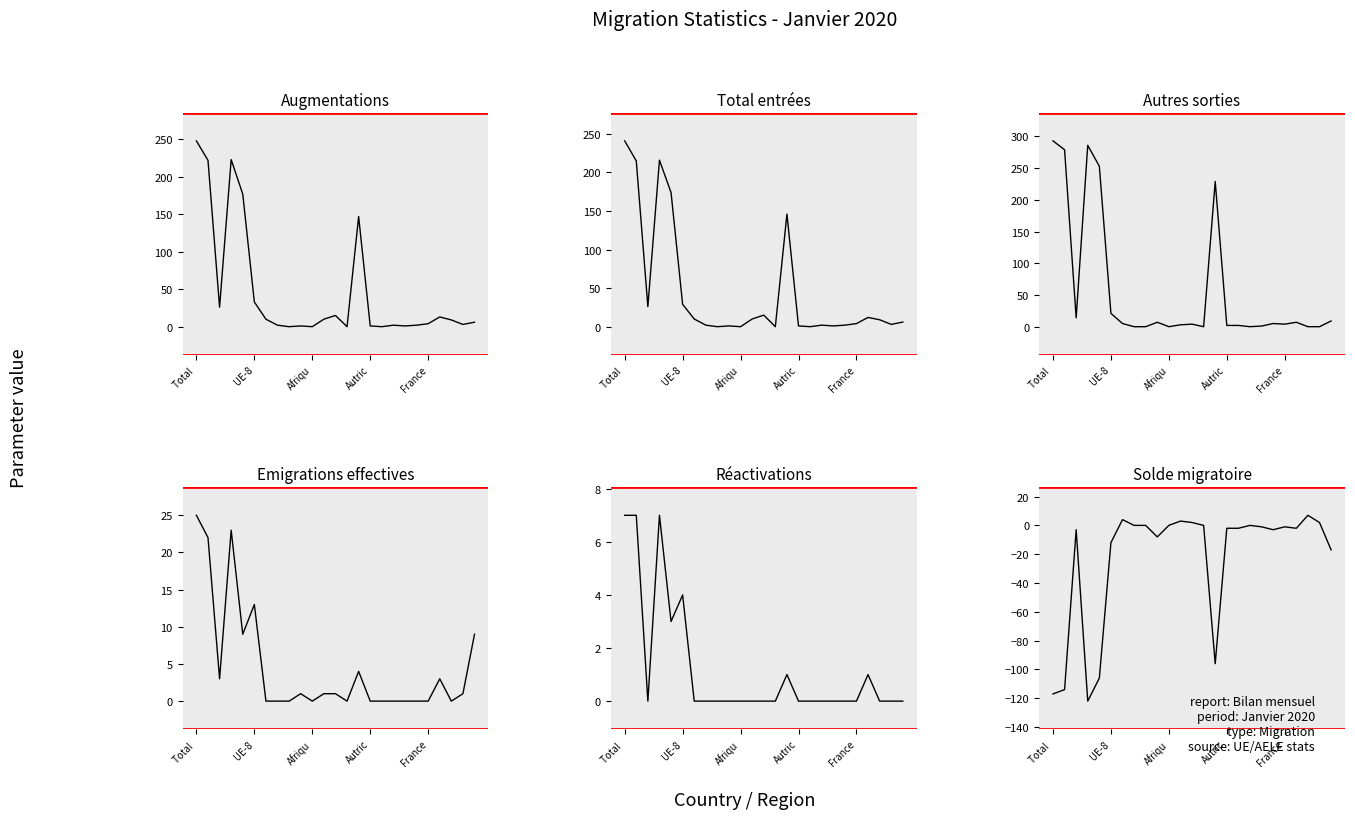

Which series has the largest total across all categories?

Autres sorties